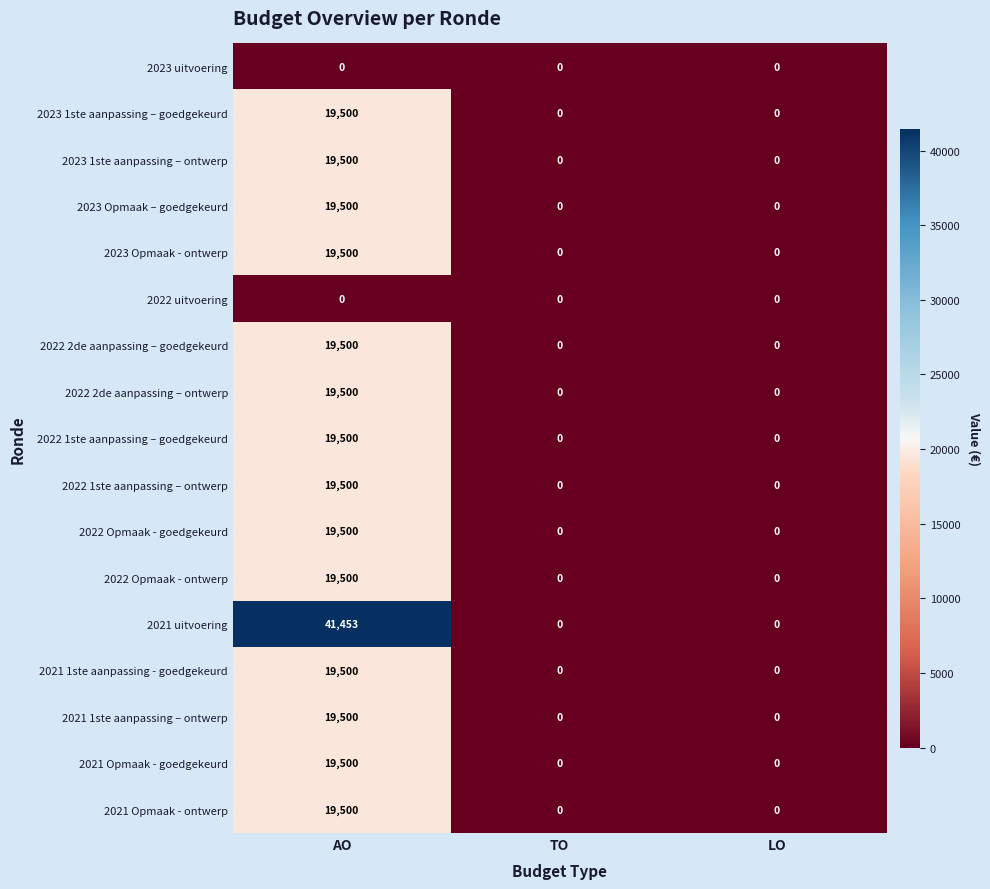

Which series has the widest spread of values?

2021 uitvoering